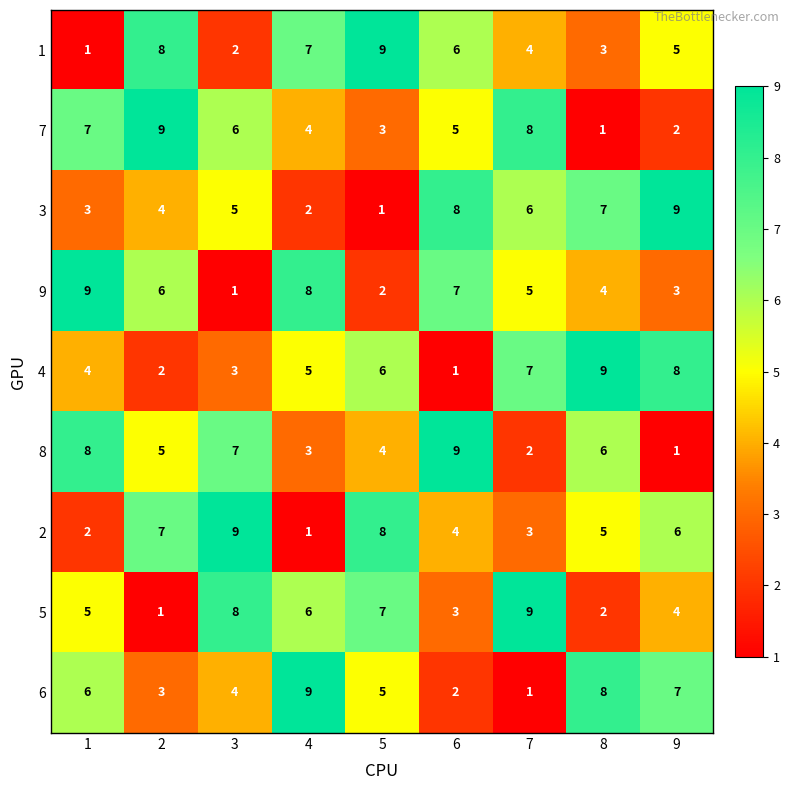

What is the sum of the 9 values at 2 and 1?

15